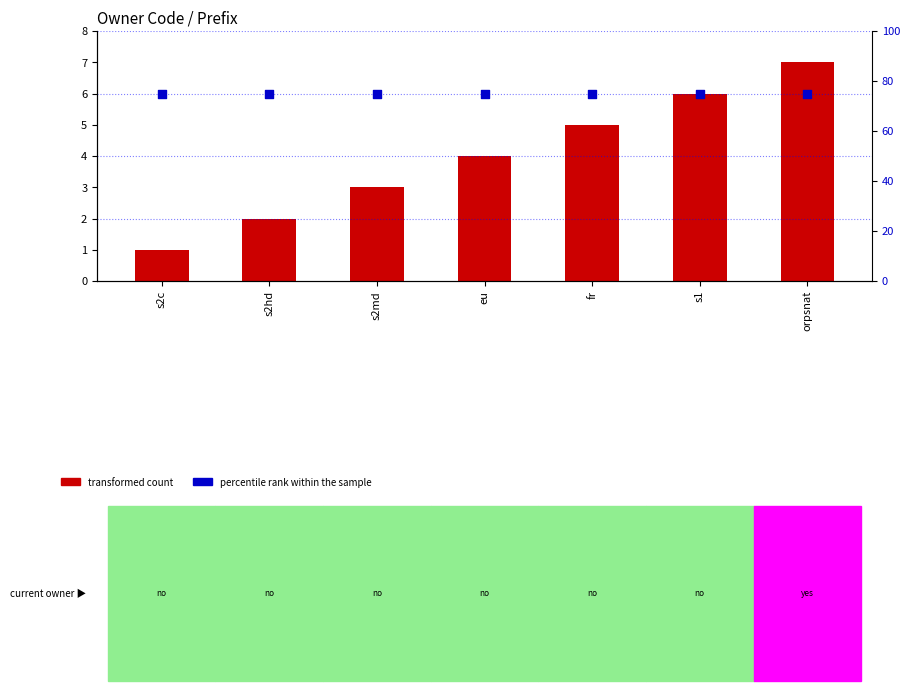

Which series contains the lowest Y value?

transformed count